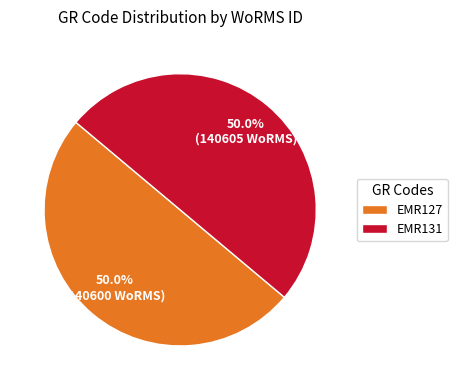

The EMR127 slice represents 40% of the pie. True or false?

False